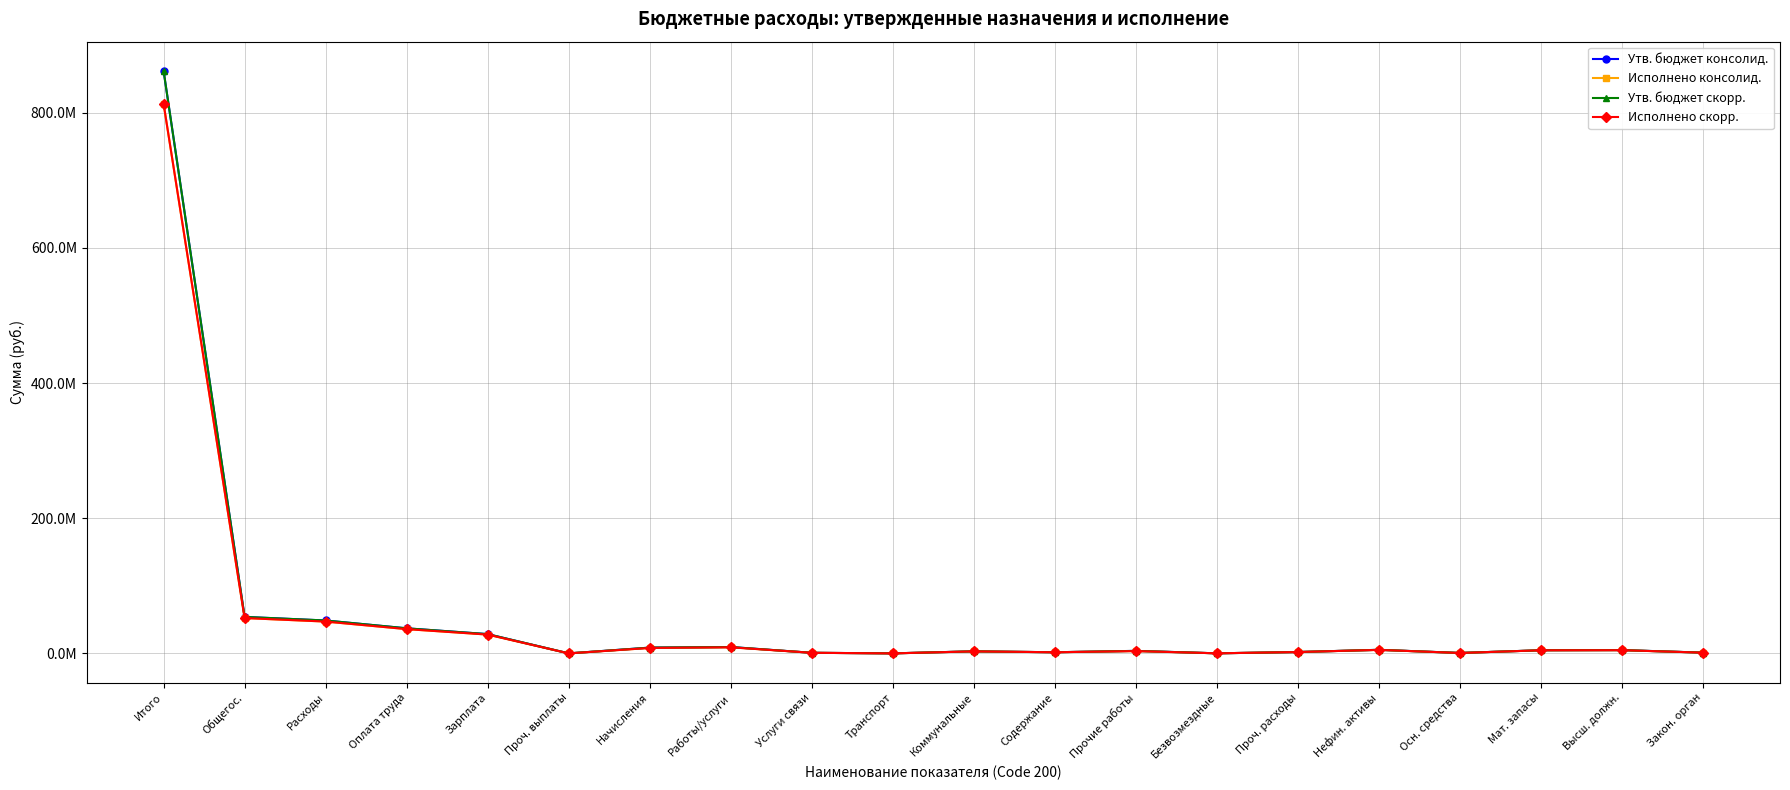

Is this an area chart (filled region under the line)?

No